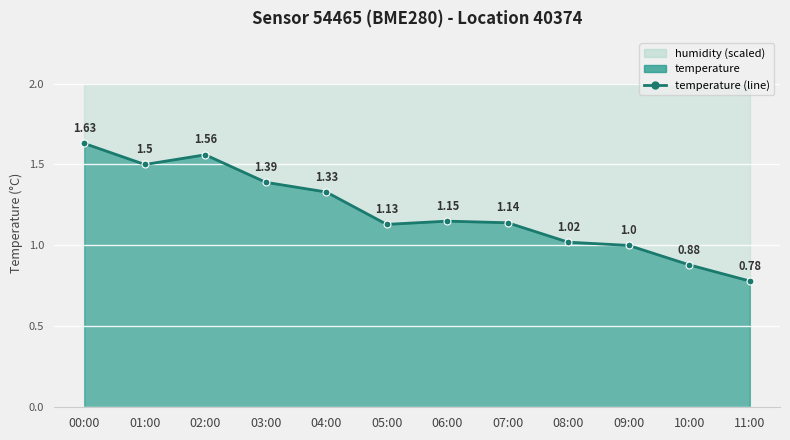

Rank the categories by value from lowest to highest.

11:00, 10:00, 09:00, 08:00, 05:00, 07:00, 06:00, 04:00, 03:00, 01:00, 02:00, 00:00